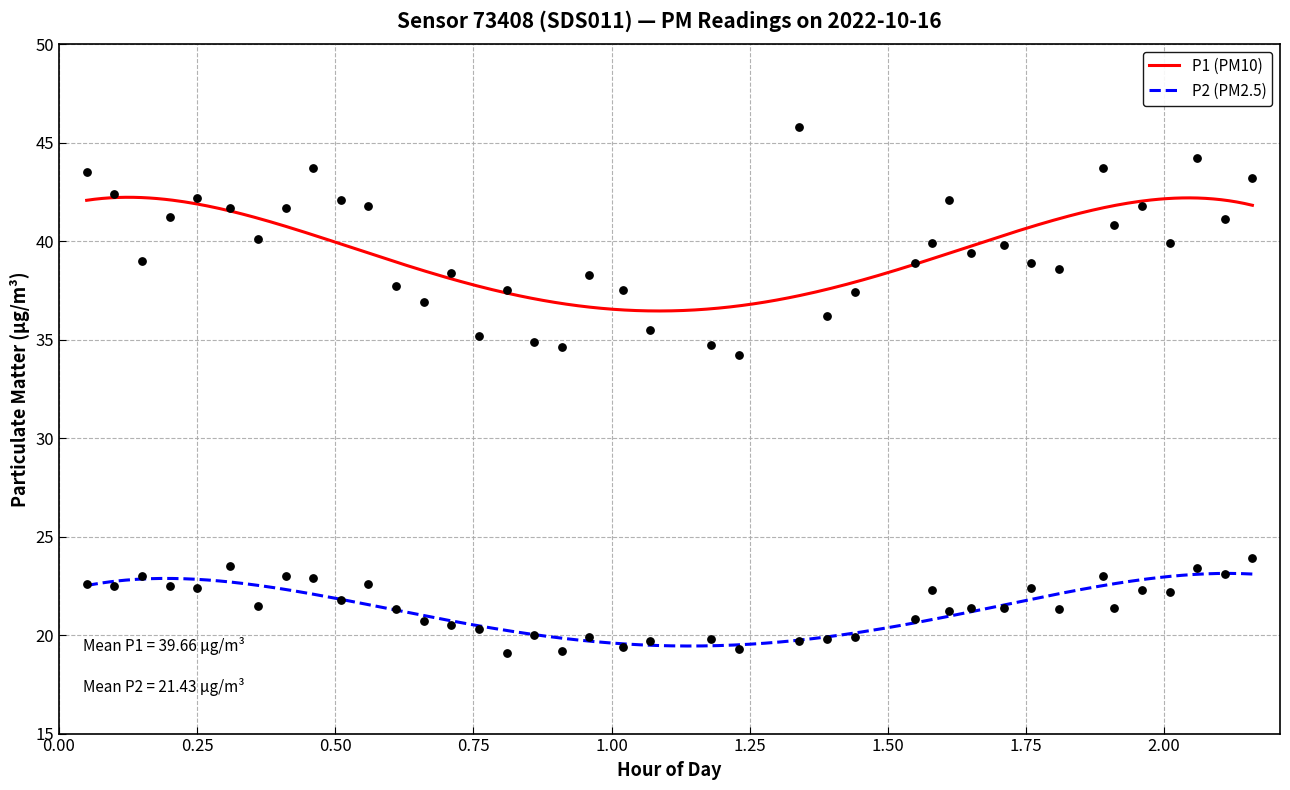

Which series reaches the maximum Y coordinate?

P1